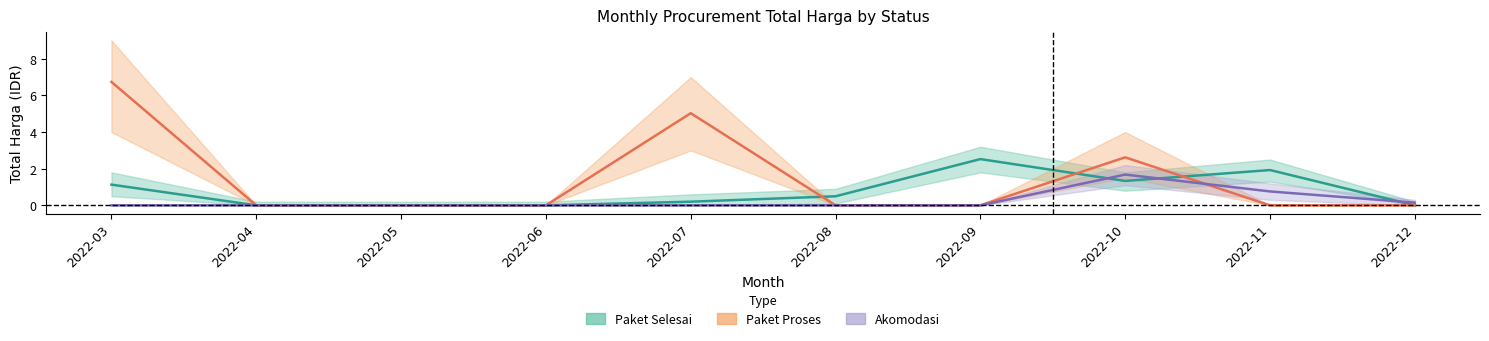

What is the average value of the Paket Selesai series?

0.8